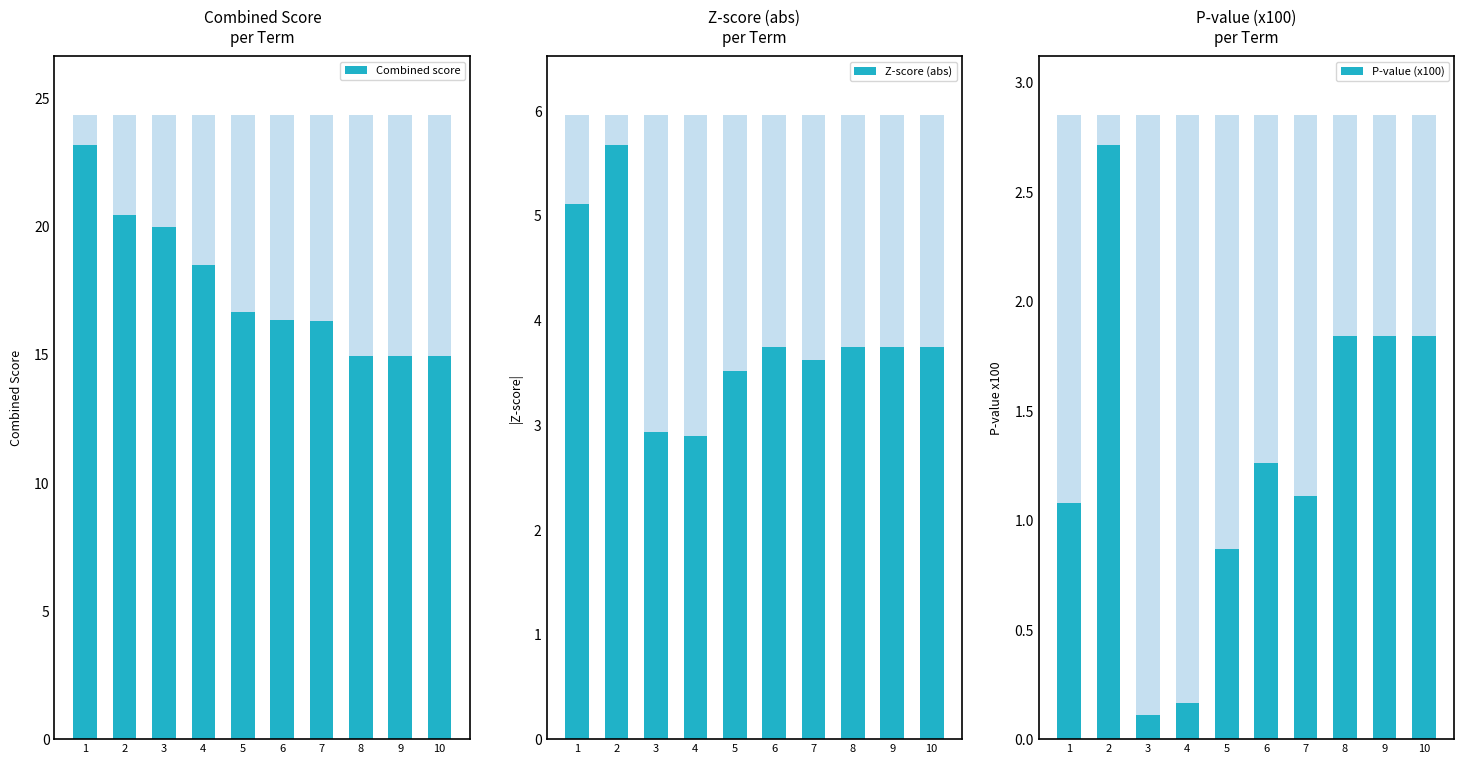

Reading right to left, what are all the values shown in this chart?

Combined score: 14.9	14.9	14.9	16.3	16.4	16.7	18.5	19.9	20.4	23.2
Z-score (abs): 3.7	3.7	3.7	3.6	3.7	3.5	2.9	2.9	5.7	5.1
P-value (x100): 1.8	1.8	1.8	1.1	1.3	0.9	0.2	0.1	2.7	1.1